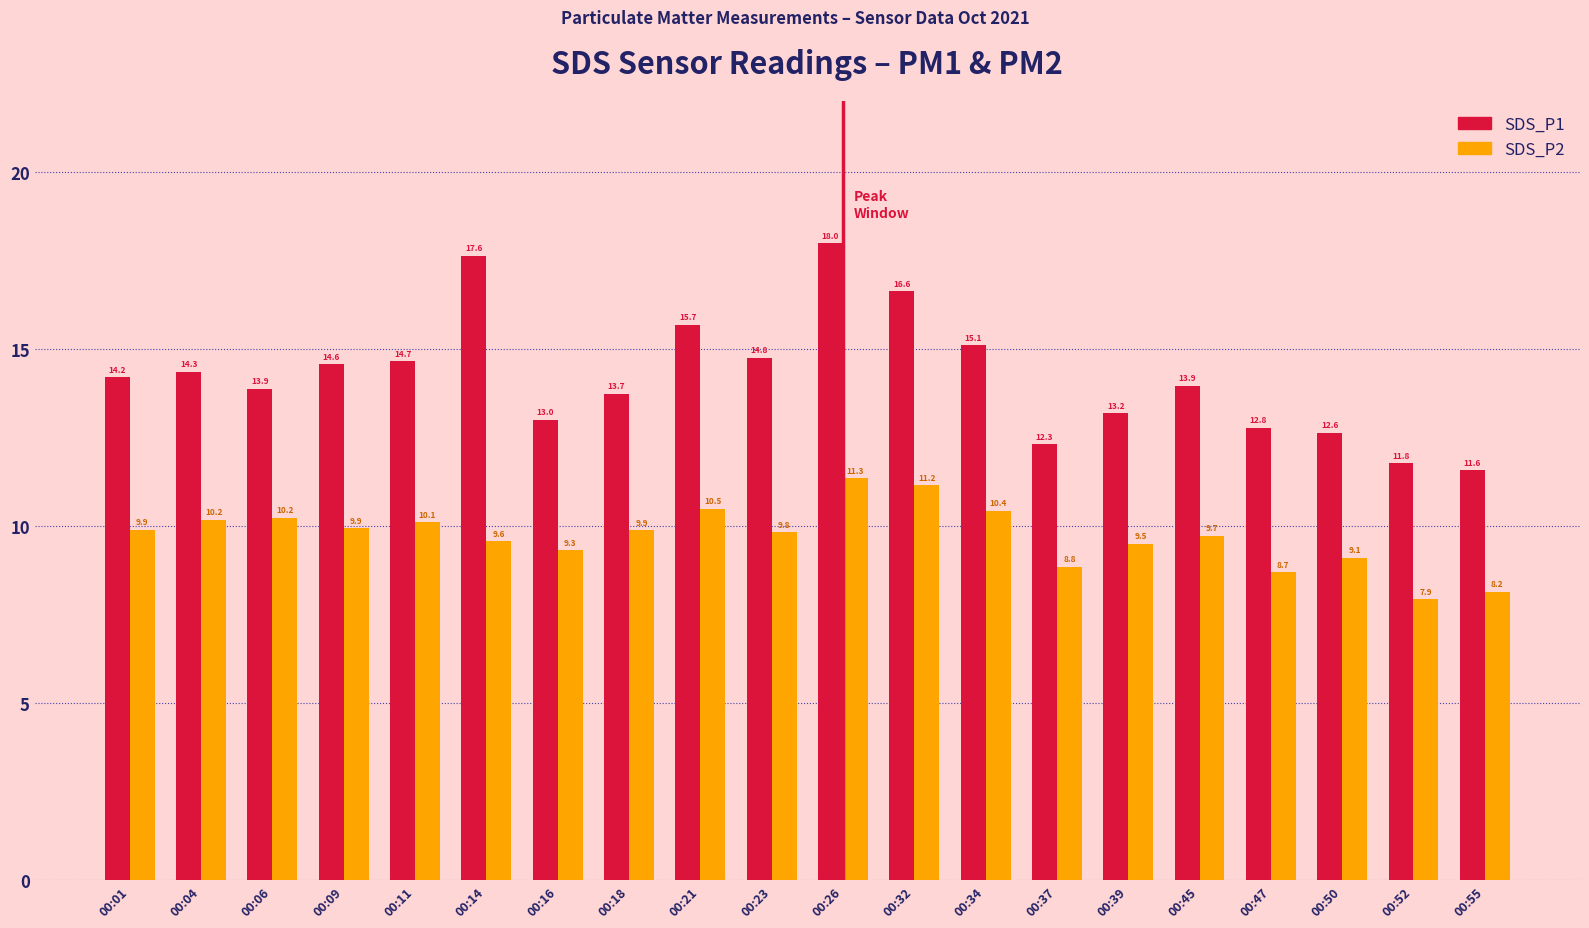

What is the difference between the maximum and minimum values in the SDS_P1 series?

6.4